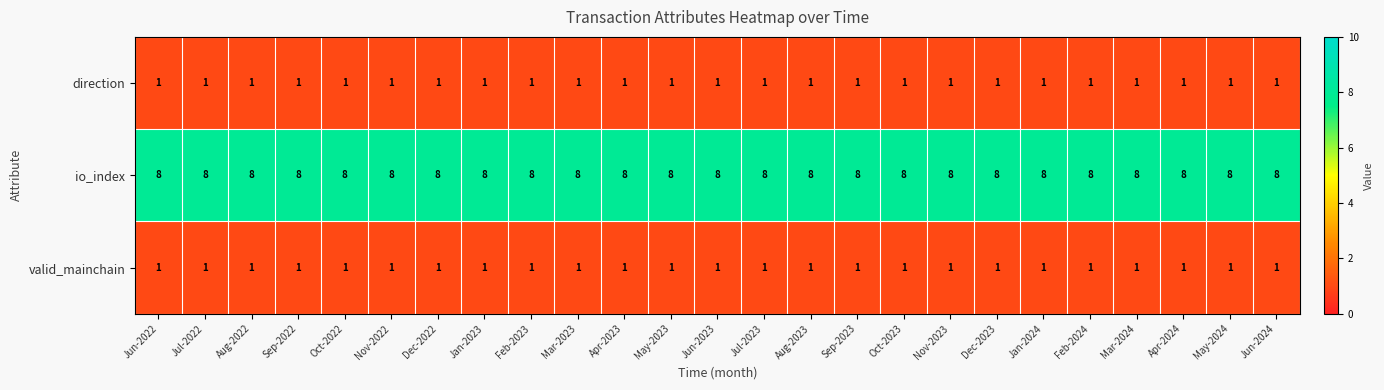

What is the approximate value of io_index at Feb-2023?

8